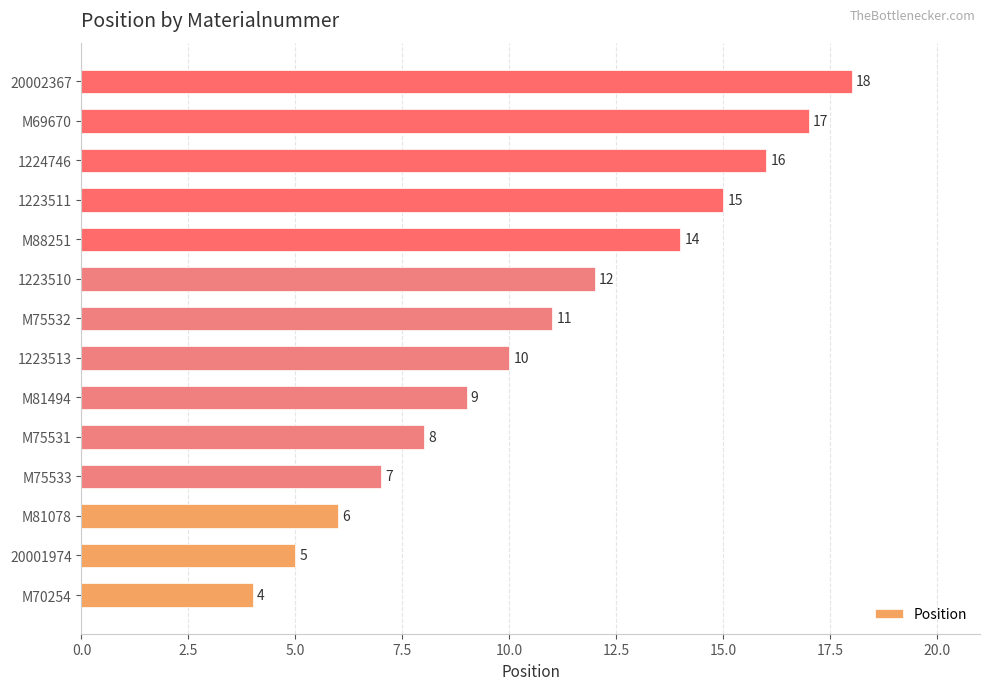

What is the difference between the values at 1223511 and M81078?

9